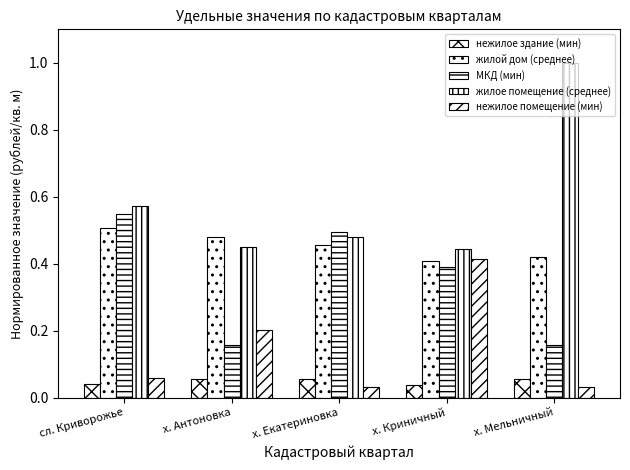

Where is нежилое помещение (мин) nearest to the value 0?

х. Екатериновка